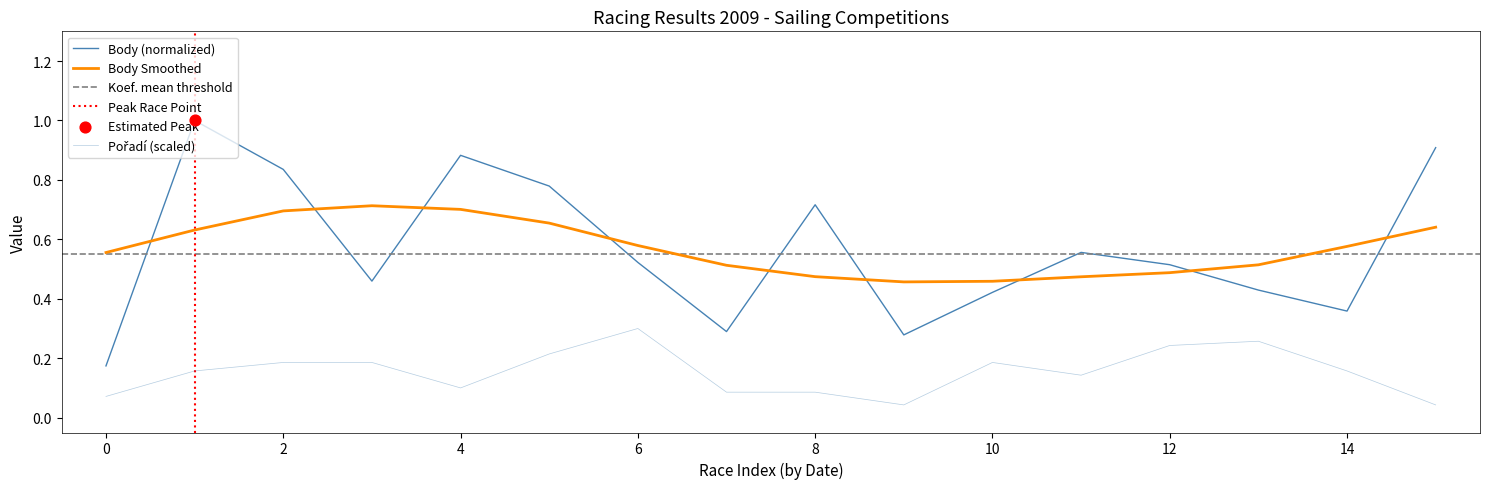

Which series has the widest spread of Y values?

Body